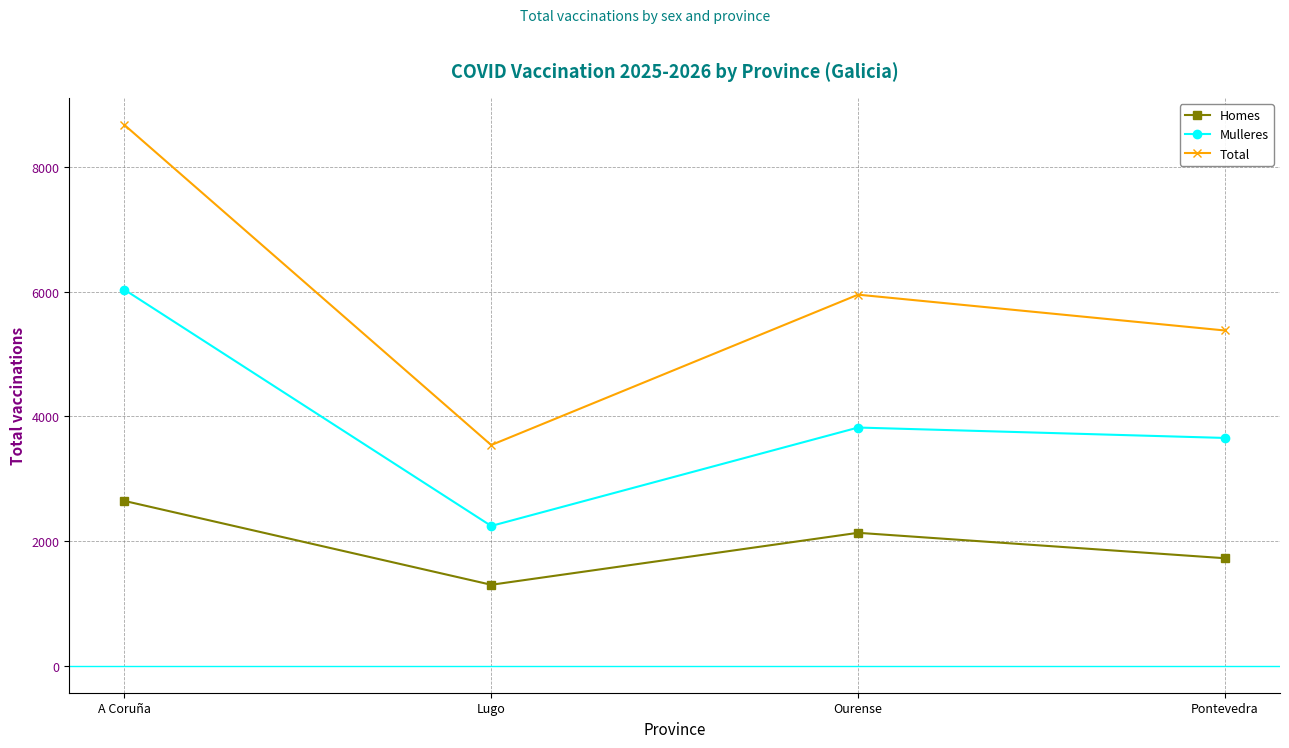

Which series has the largest range (max minus min)?

Total